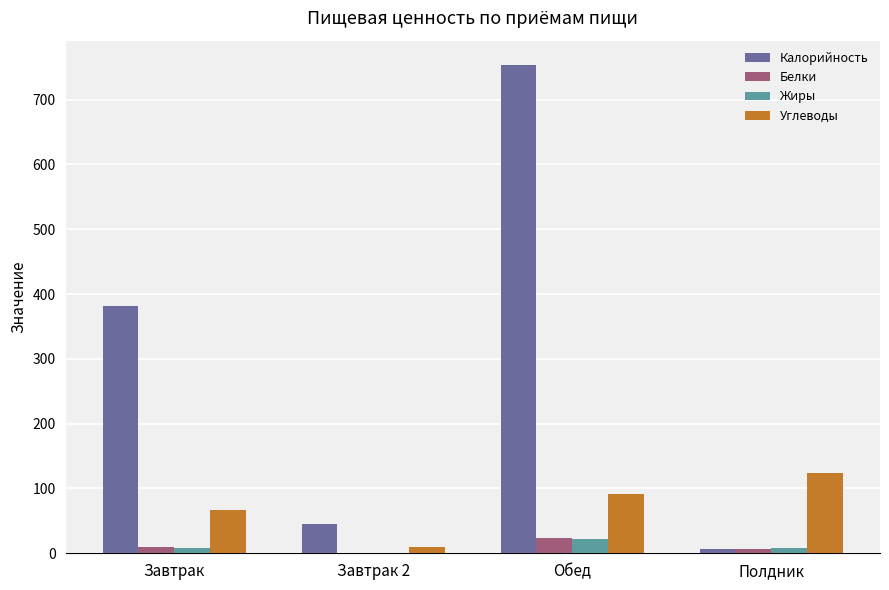

What is the spread (max minus min) of values at Обед?

731.4